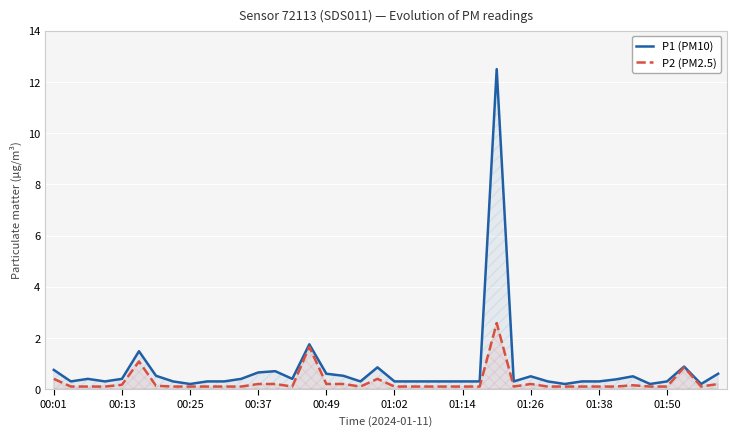

List the series in order of their peak value, lowest first.

P2 (PM2.5), P1 (PM10)